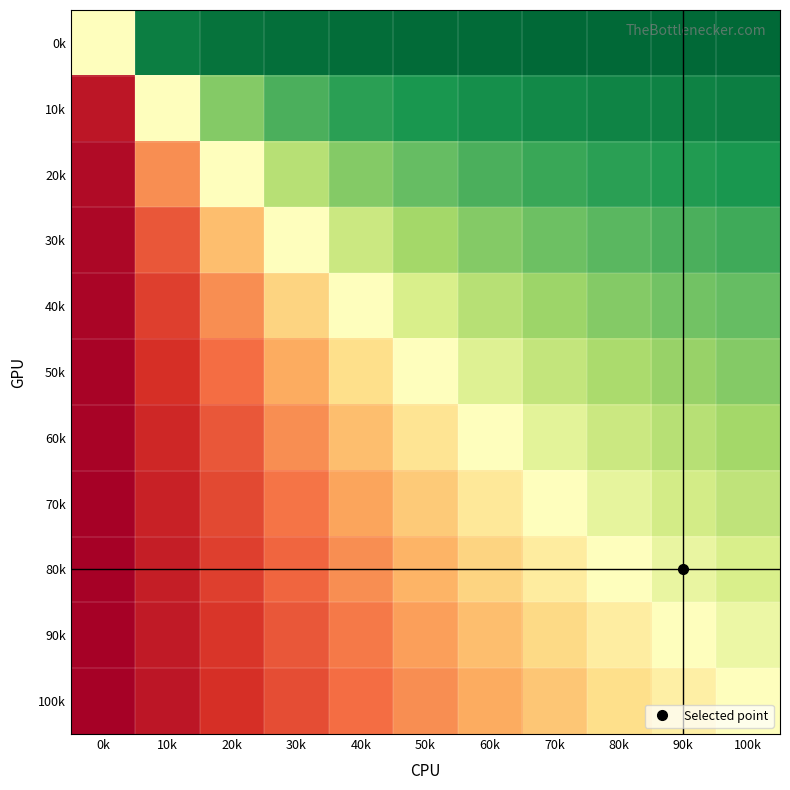

At 70k, list the series in order from largest to smallest.

0k, 10k, 20k, 30k, 40k, 50k, 60k, 70k, 80k, 90k, 100k